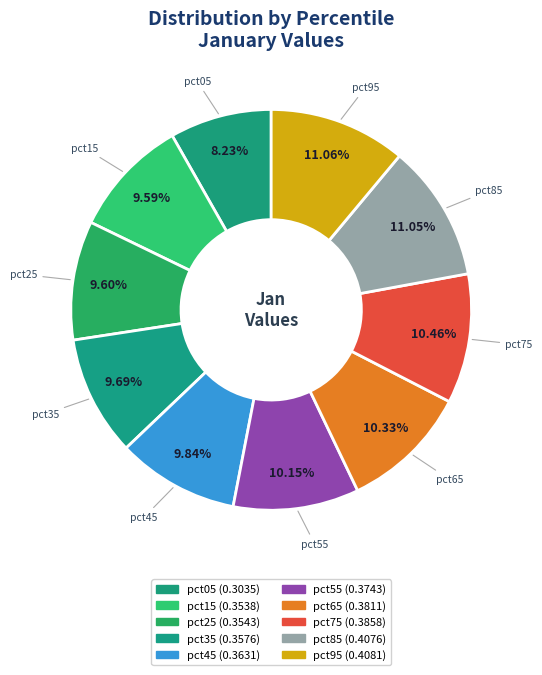

How many segments does this pie chart have?

10